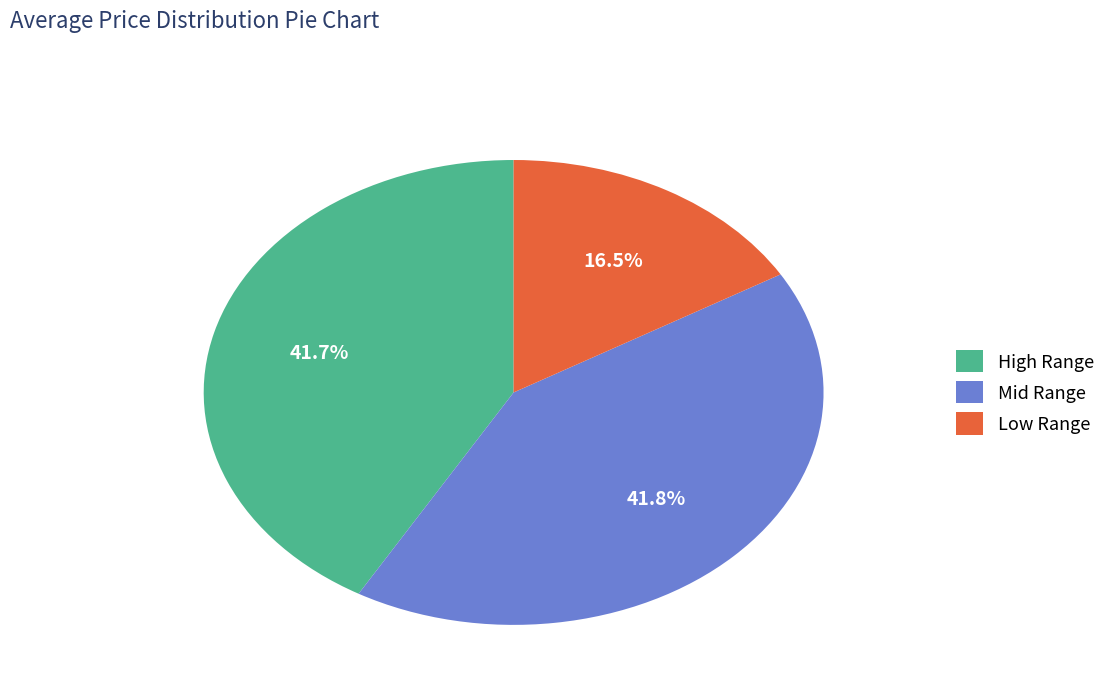

Combined, what portion of the pie is Mid Range and Low Range?

58.3%